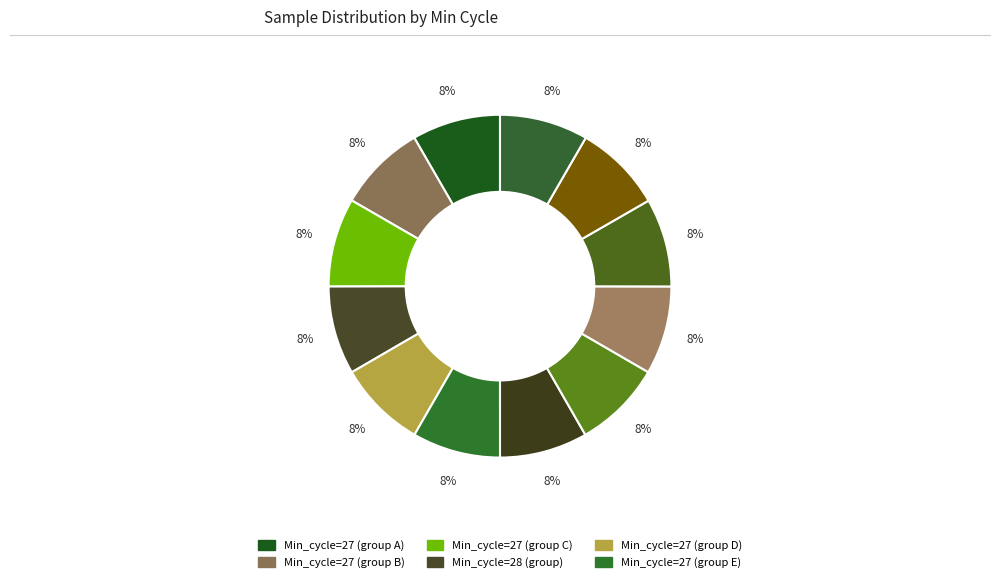

How many segments does this pie chart have?

12